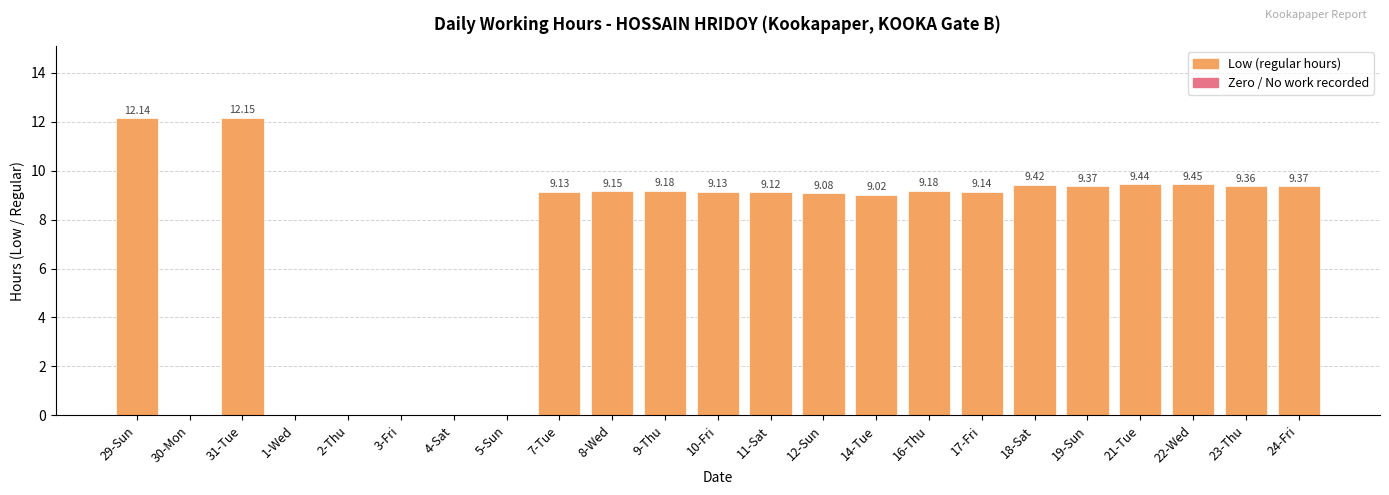

What is the sum of the values at 1-Wed and 12-Sun?

9.1